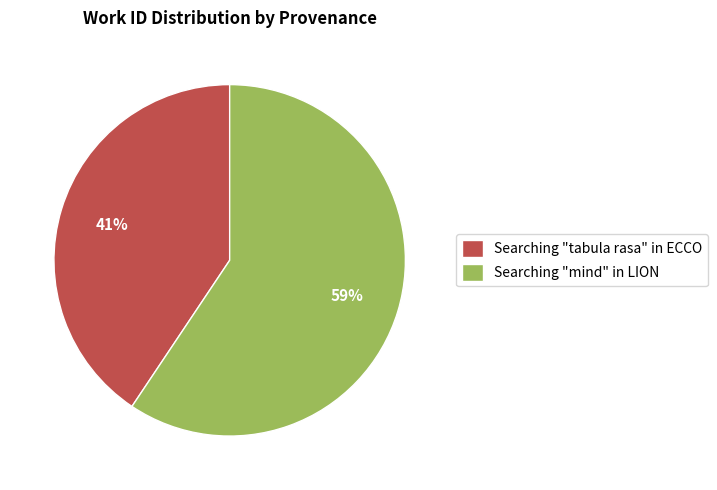

Is it true that Searching "tabula rasa" in ECCO is 41% of the pie?

True